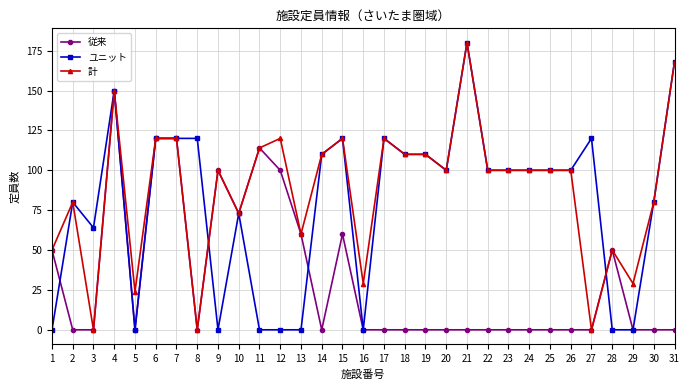

What are all the series names shown in the legend?

従来, ユニット, 計